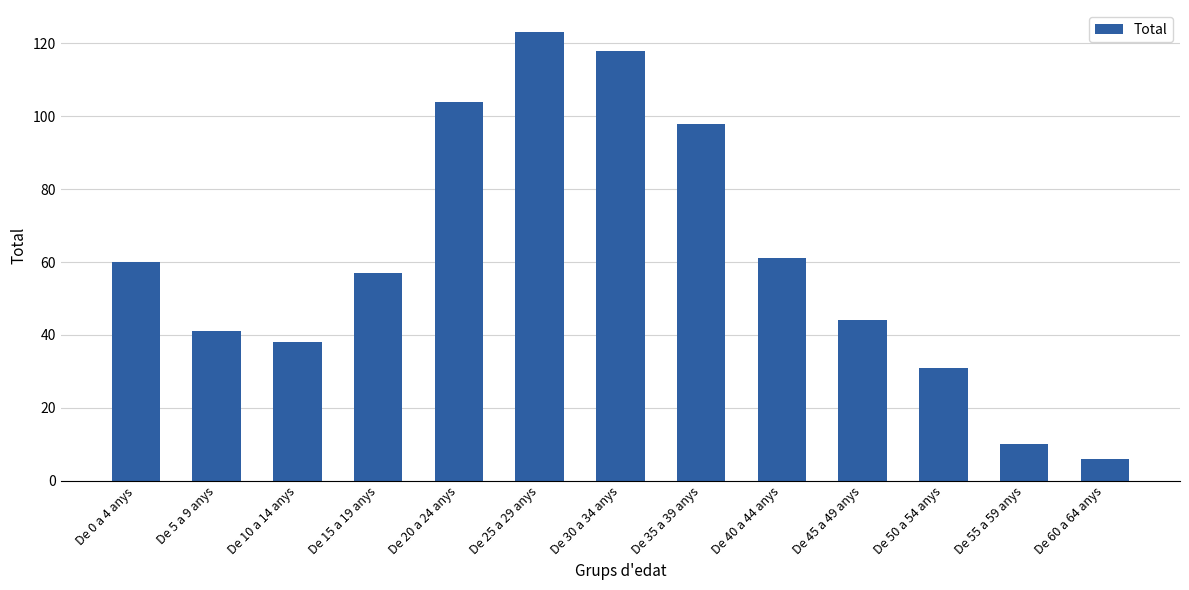

What is the label of the 10th bar from the right?

De 15 a 19 anys